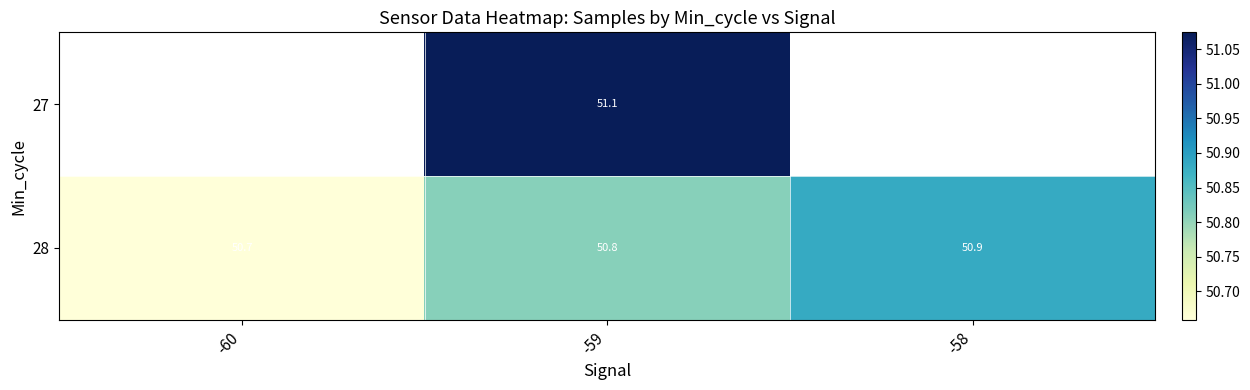

Count the number of categories in the chart.

3